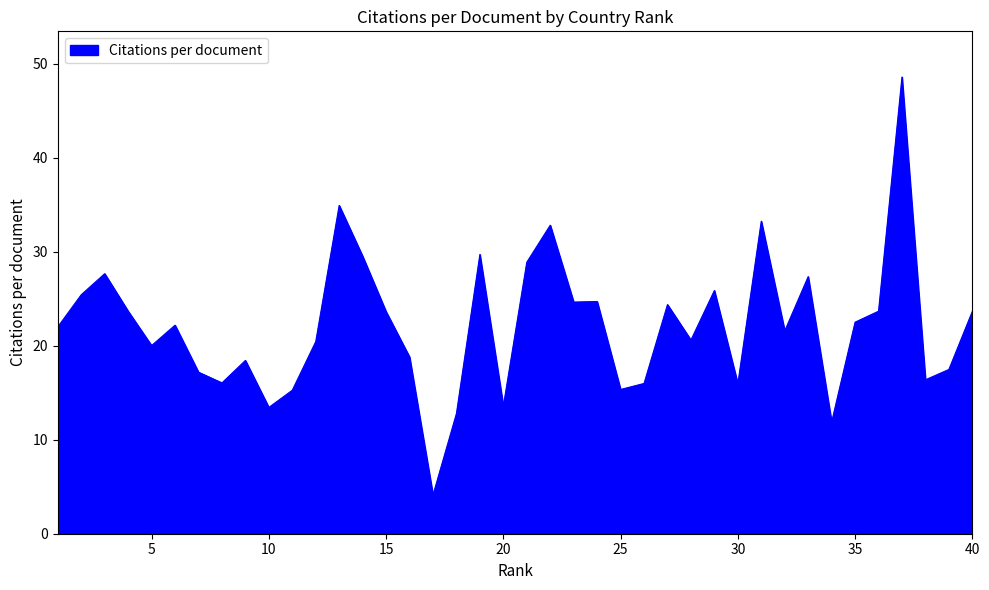

What is the difference between the maximum and minimum values?

44.5